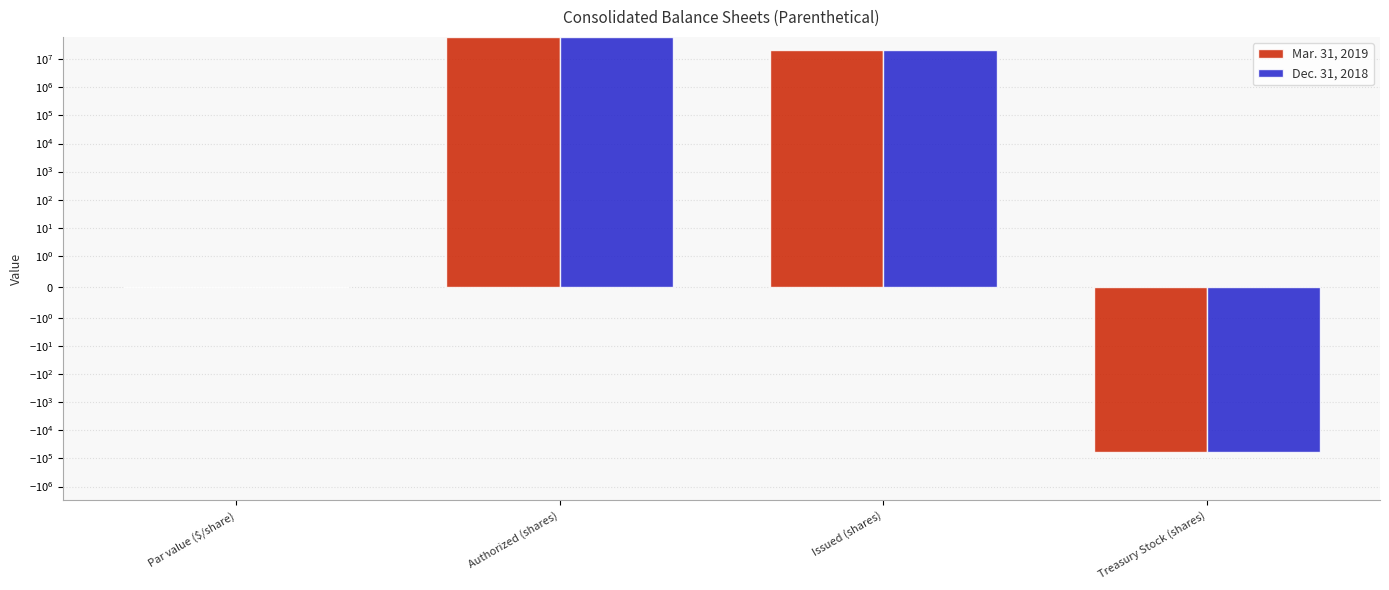

How many negative values does the Mar. 31, 2019 series have?

1